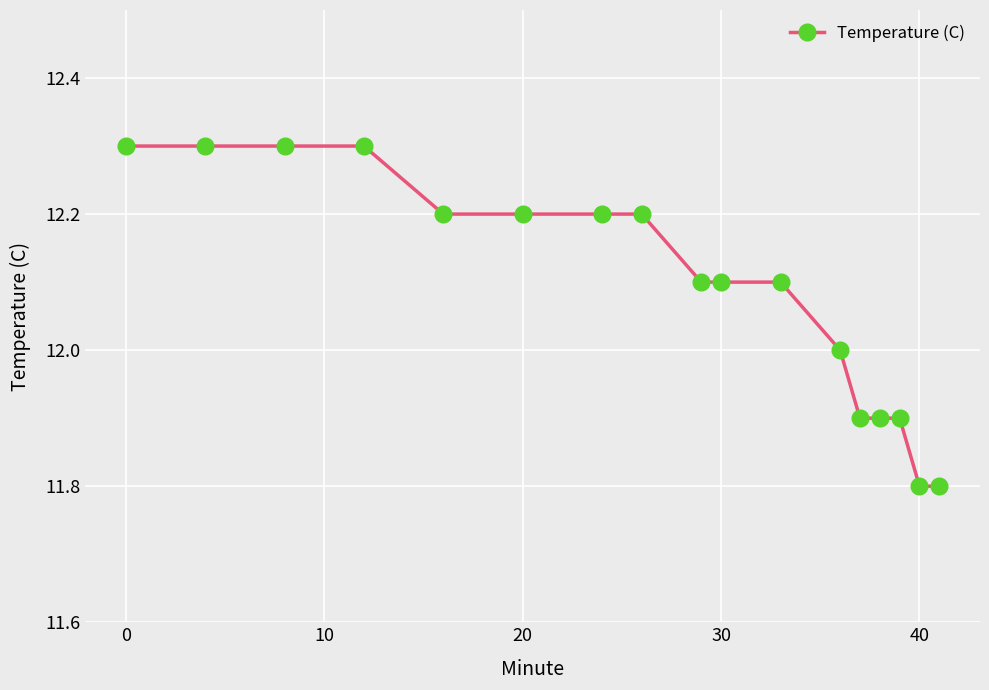

What is the difference between the maximum and minimum values?

0.5